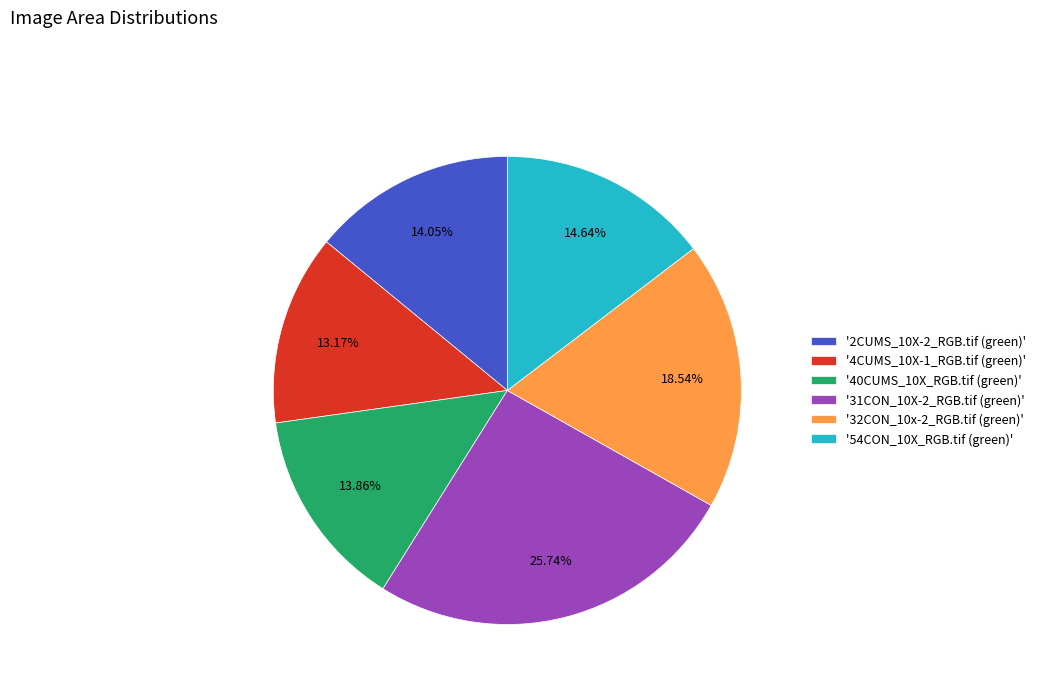

Combined, do '31CON_10X-2_RGB.tif (green)' and '32CON_10x-2_RGB.tif (green)' account for over 50%?

No